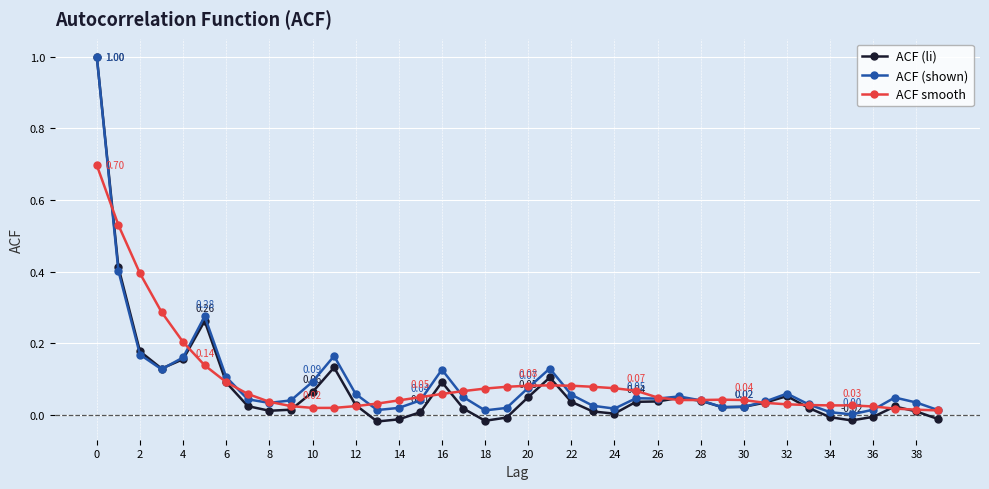

True or false: ACF smooth has more than 1 points higher than both neighbors.

True